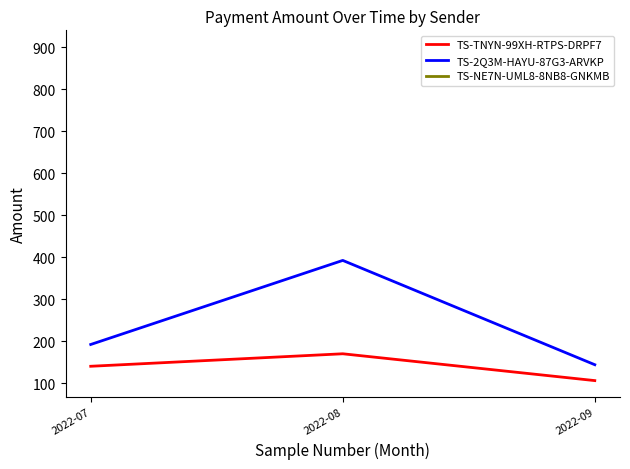

List the series in order of their peak value, highest first.

TS-2Q3M-HAYU-87G3-ARVKP, TS-NE7N-UML8-8NB8-GNKMB, TS-TNYN-99XH-RTPS-DRPF7